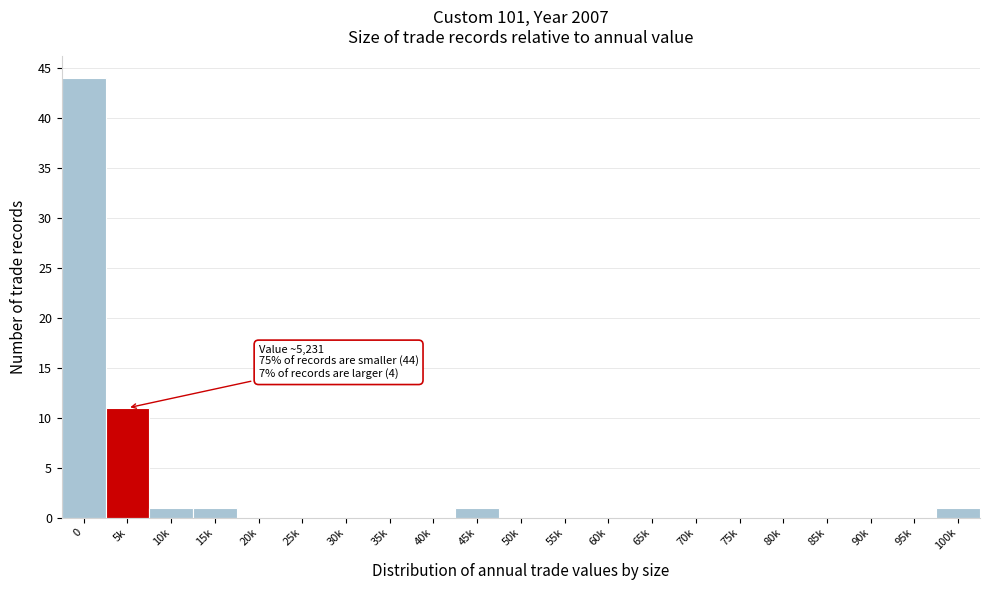

Reading right to left, extract all data points from this chart.

100k=1	95k=0	90k=0	85k=0	80k=0	75k=0	70k=0	65k=0	60k=0	55k=0	50k=0	45k=1	40k=0	35k=0	30k=0	25k=0	20k=0	15k=1	10k=1	5k=11	0=44